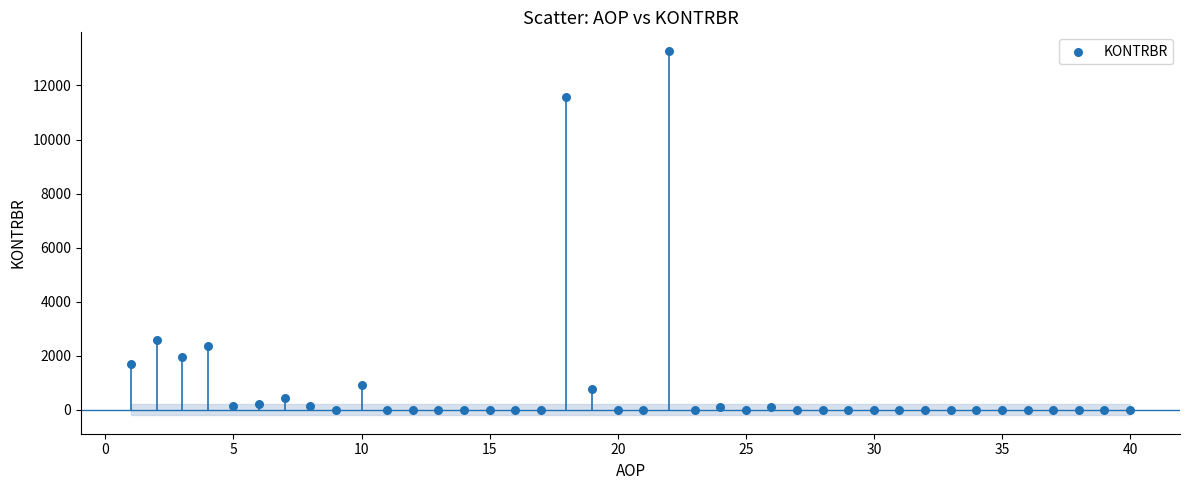

What is the range of Y values (max minus min)?

13290.3